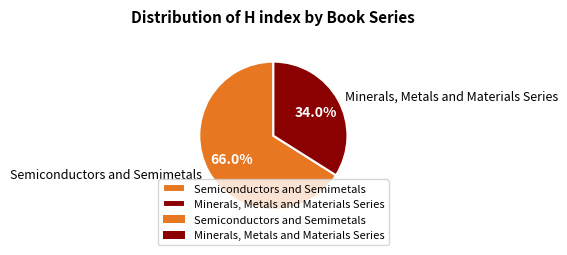

True or false: Minerals, Metals and Materials Series accounts for 19% of the total.

False